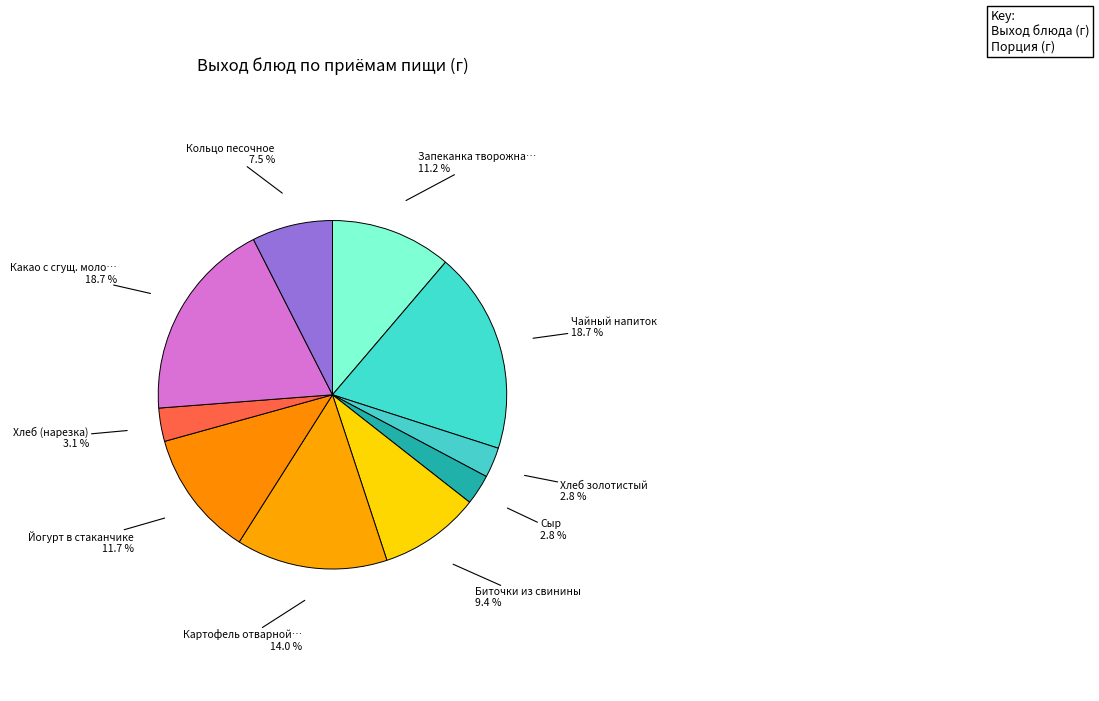

Does any single category account for the majority?

No